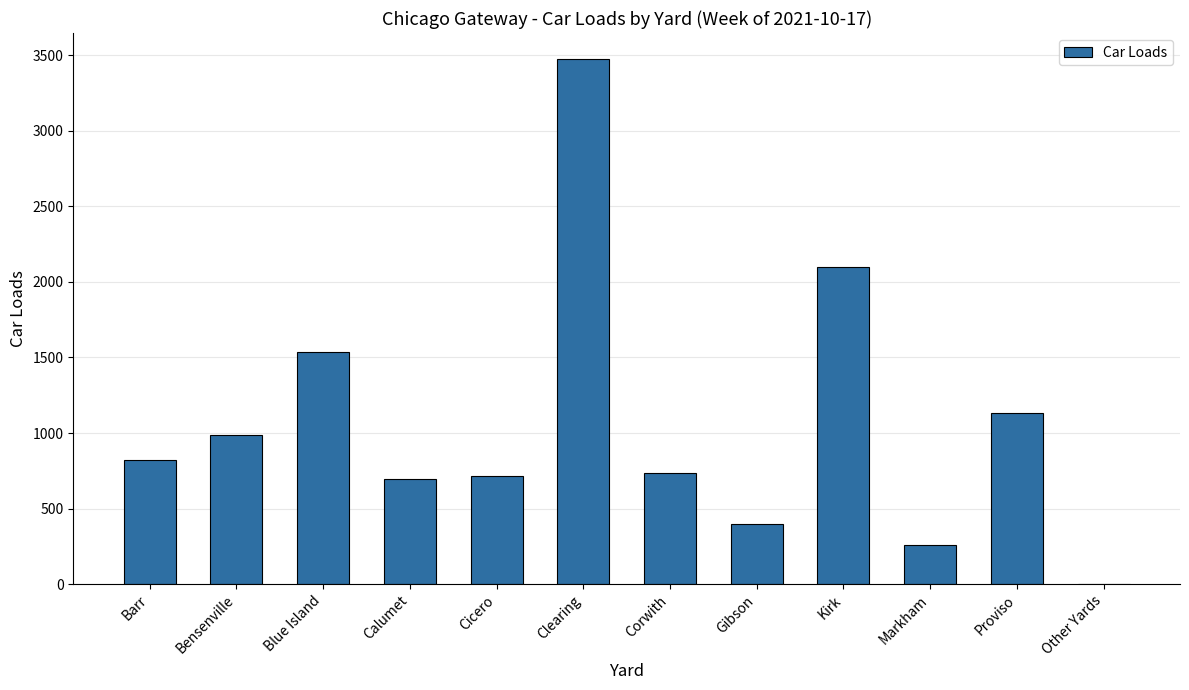

What is the change in value from Corwith to Other Yards?

-735